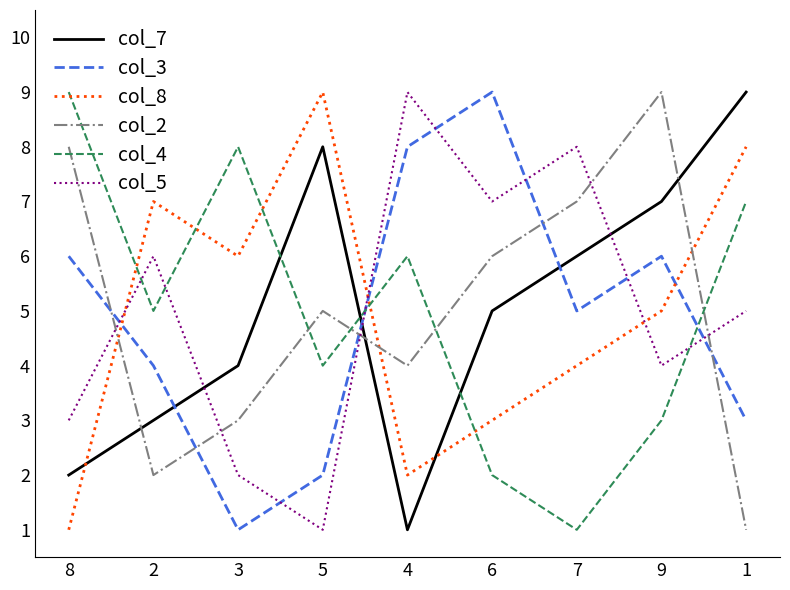

True or false: col_3 has more than 1 interior local peaks.

True